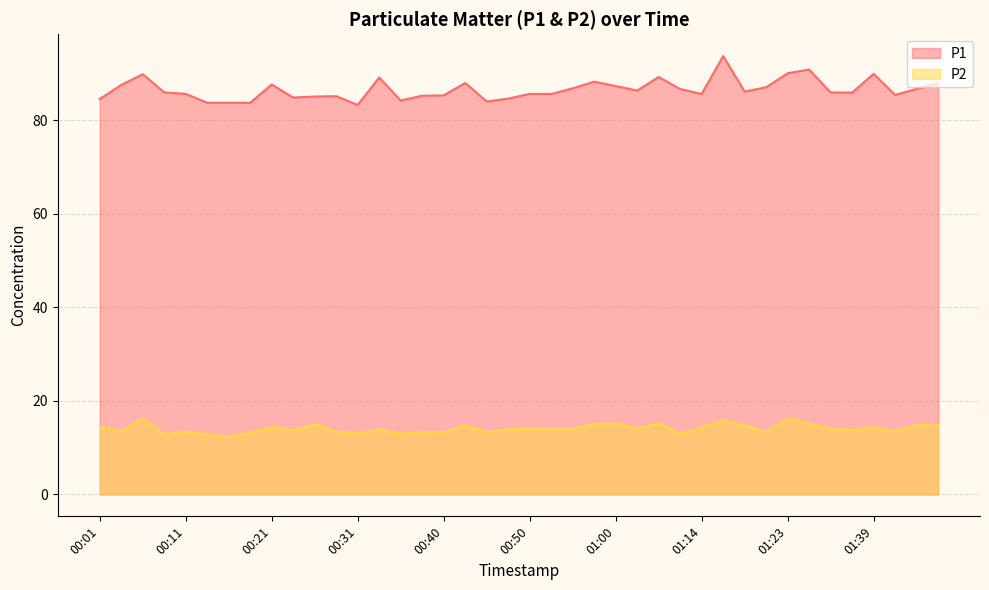

What is the label of the 20th point from the right?

00:50